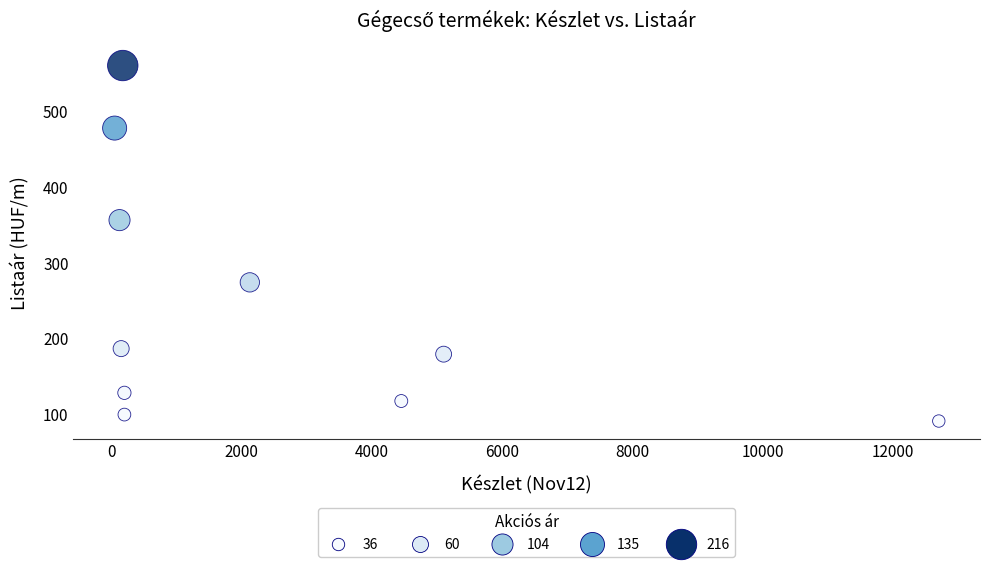

What Y value in the scatter plot is closest to 325?

356.4